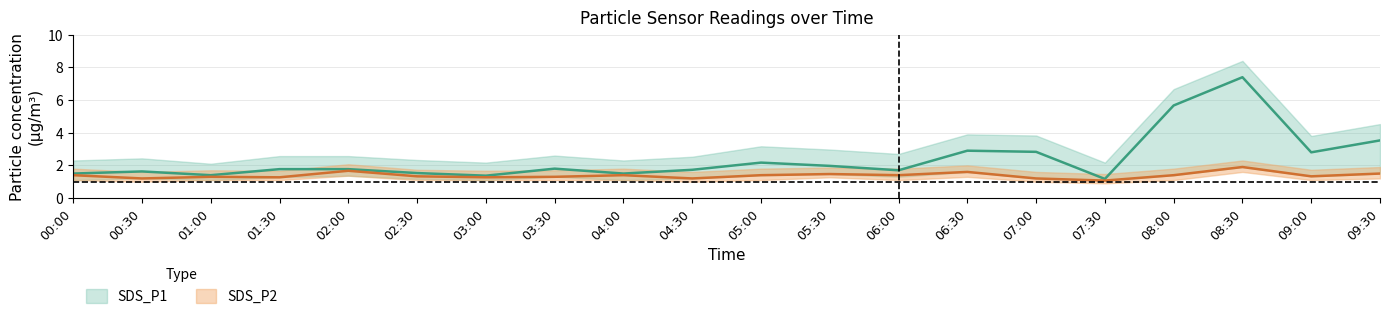

Count the SDS_P2_lo values in the range 1 to 2.

19